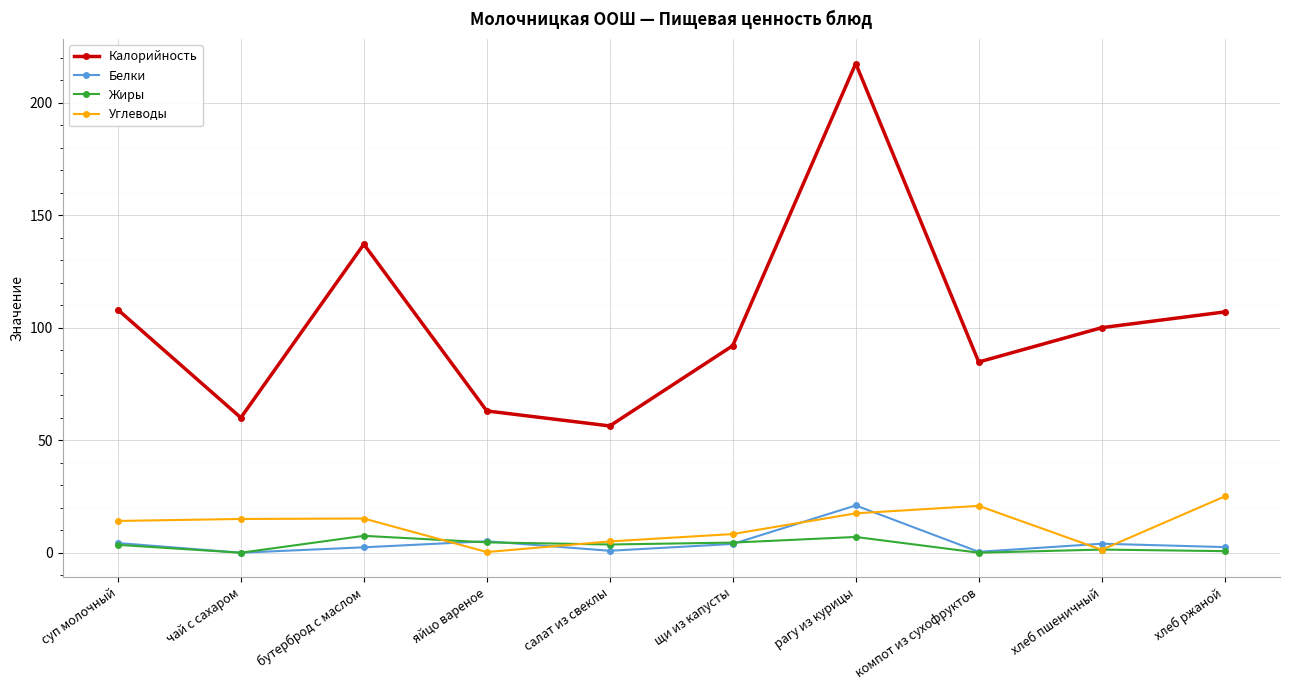

What is the maximum value shown in the chart?

217.4